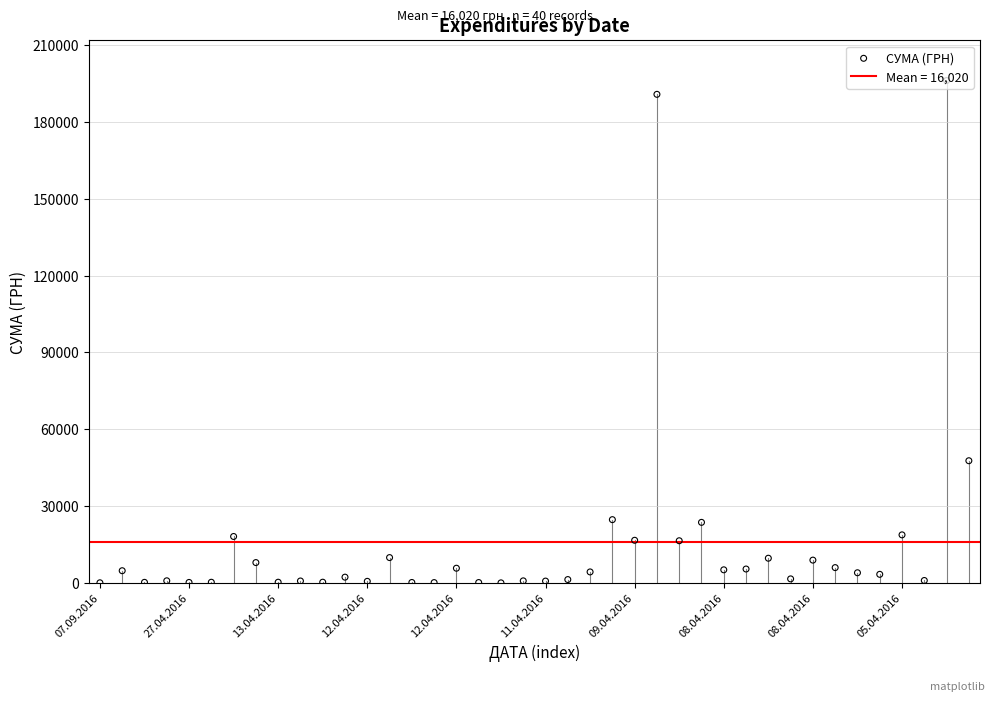

Which has a higher value, 27 or 11?

27